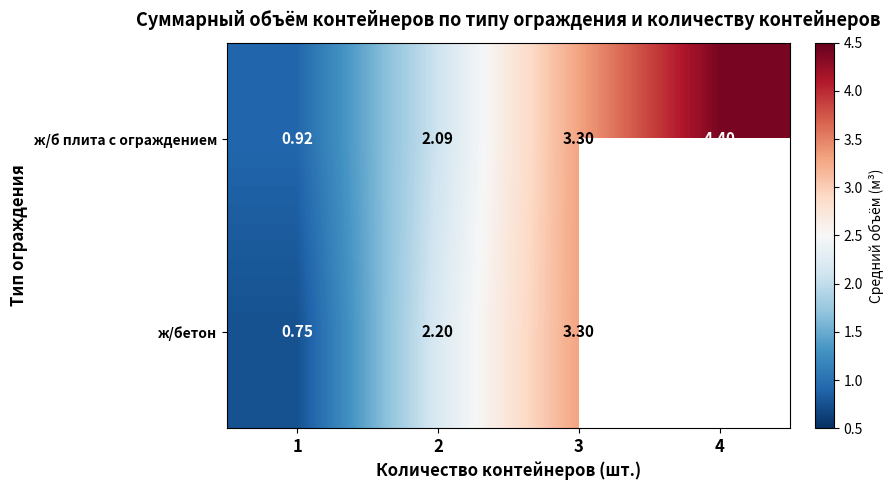

Which series changed the most between 1 and 2?

ж/бетон